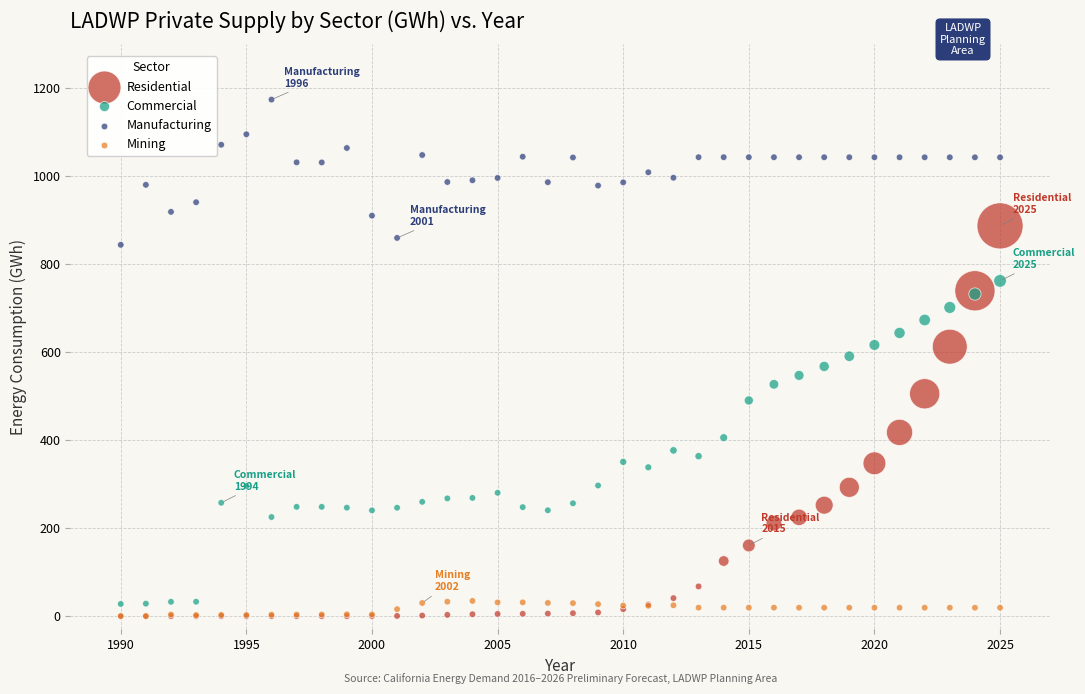

Which series reaches the maximum Y coordinate?

Manufacturing